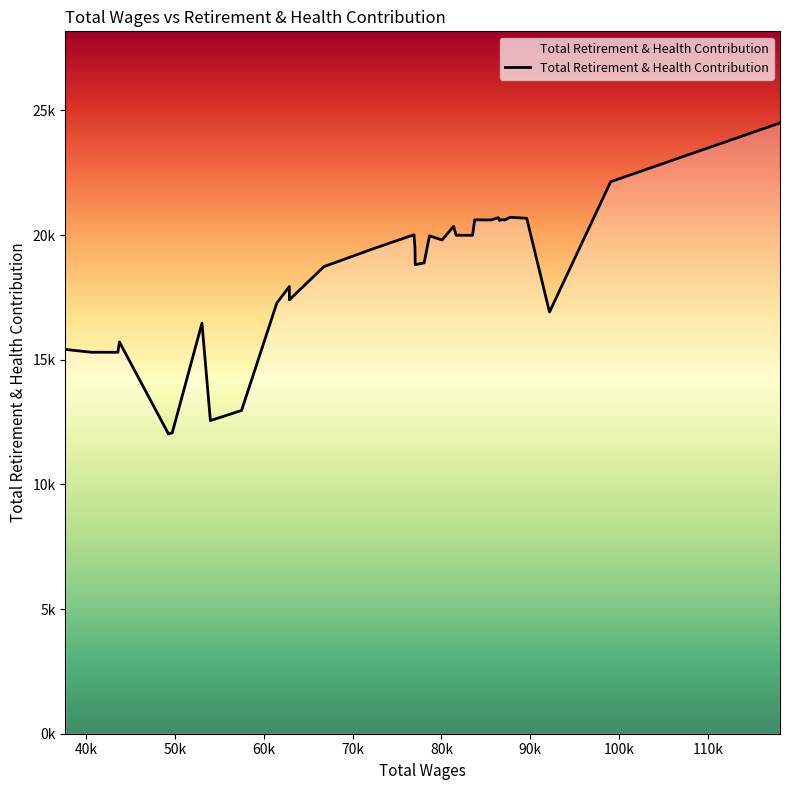

How many data points are less than 19971?

20